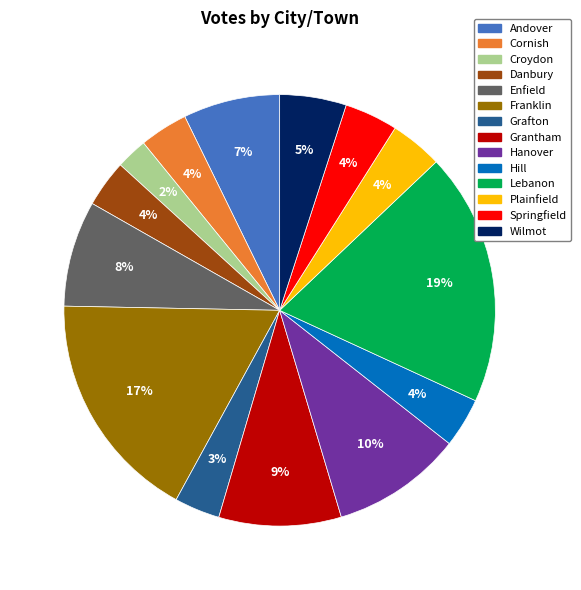

Is it true that Hill is 4% of the pie?

True